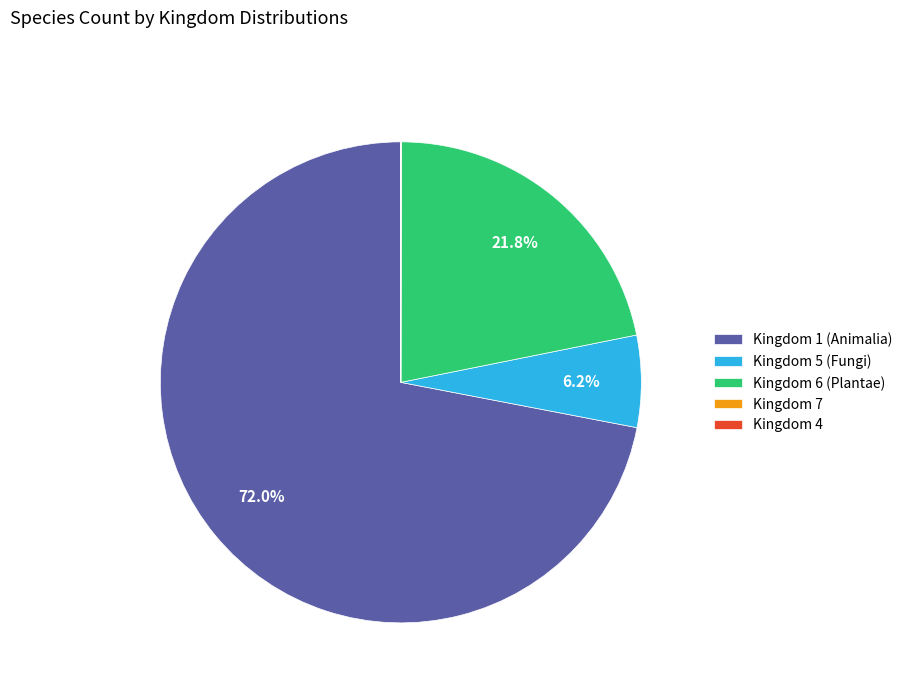

Between Kingdom 6 (Plantae) and Kingdom 5 (Fungi), which is larger?

Kingdom 6 (Plantae)